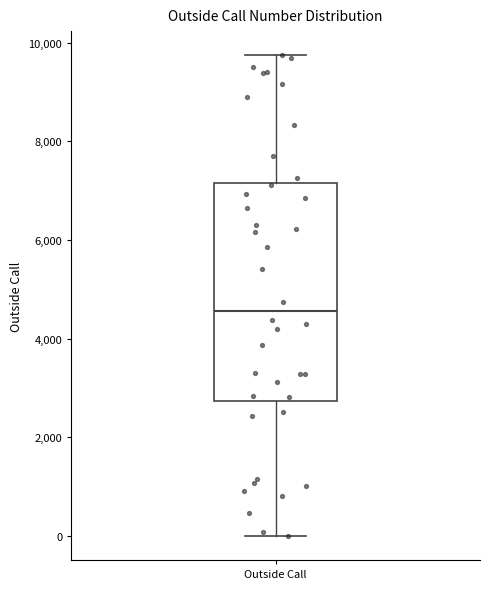

Where is the upper edge of the box for Outside Call on the y-axis? The values are not printed on the chart, so give them approximately, as read against the axis.

7200